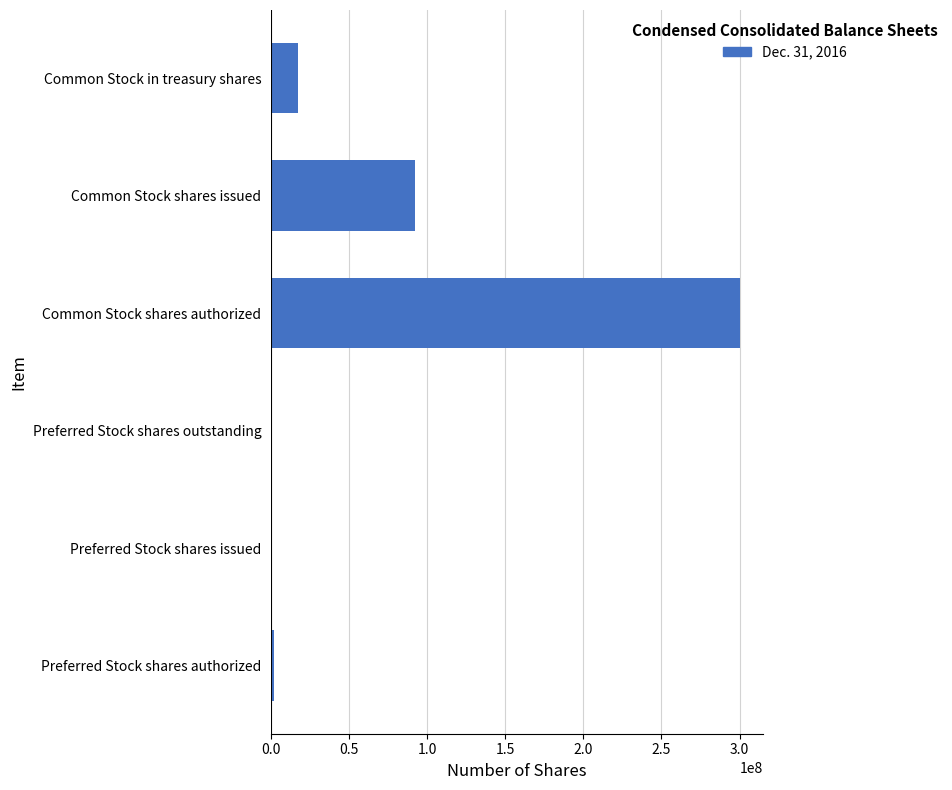

The value at Preferred Stock shares outstanding is 201752691. True or false?

False